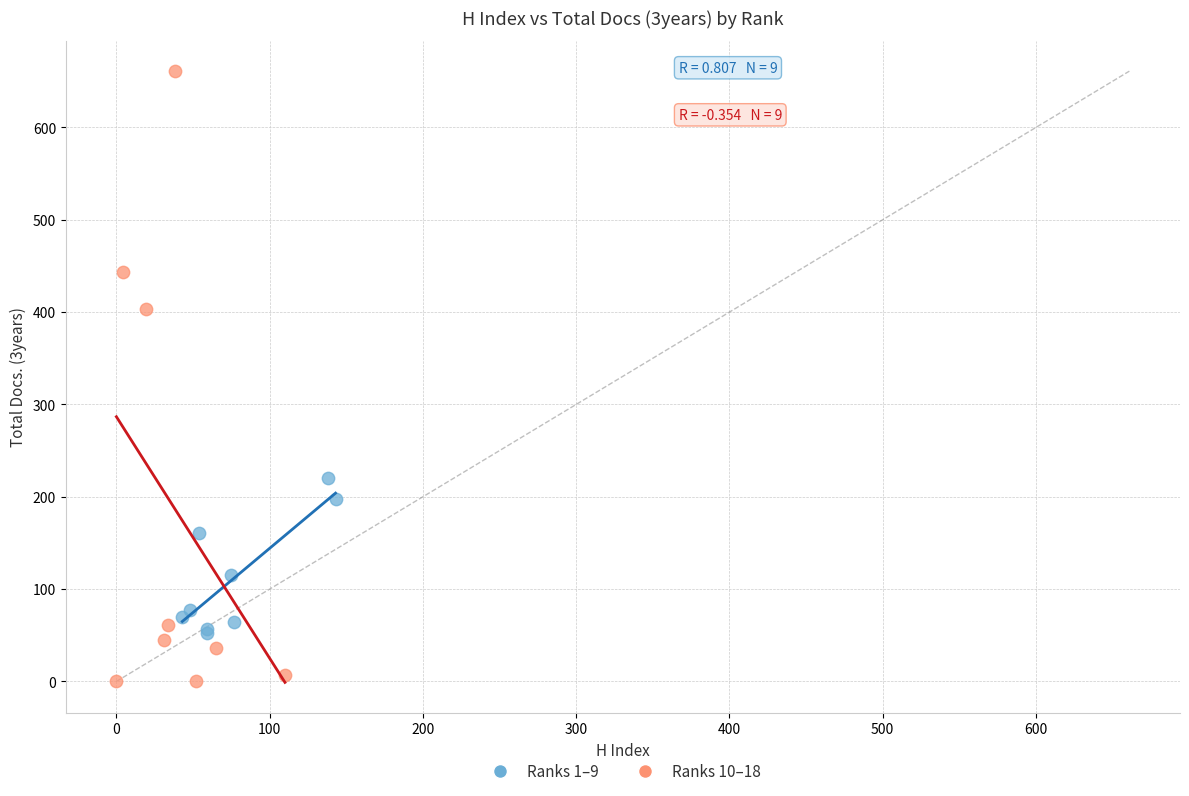

Which series contains the lowest Y value?

Ranks 10–18